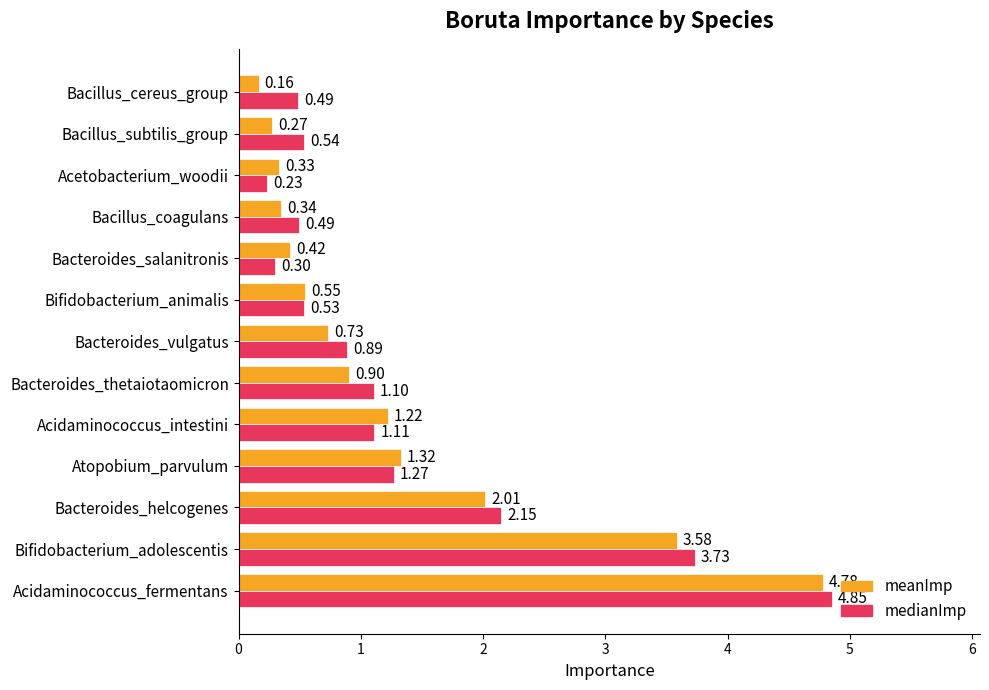

List the series in order of their overall mean, highest first.

medianImp, meanImp